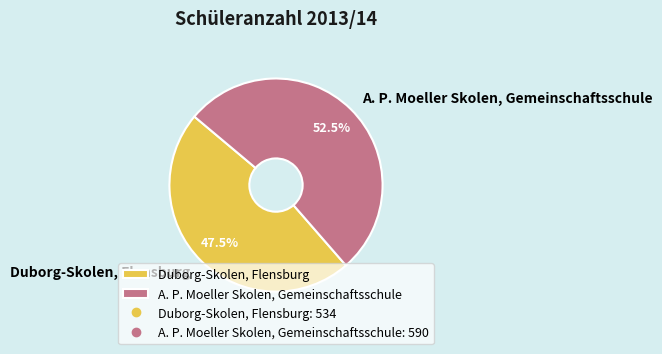

Rank the categories by value from highest to lowest.

A. P. Moeller Skolen, Gemeinschaftsschule, Duborg-Skolen, Flensburg